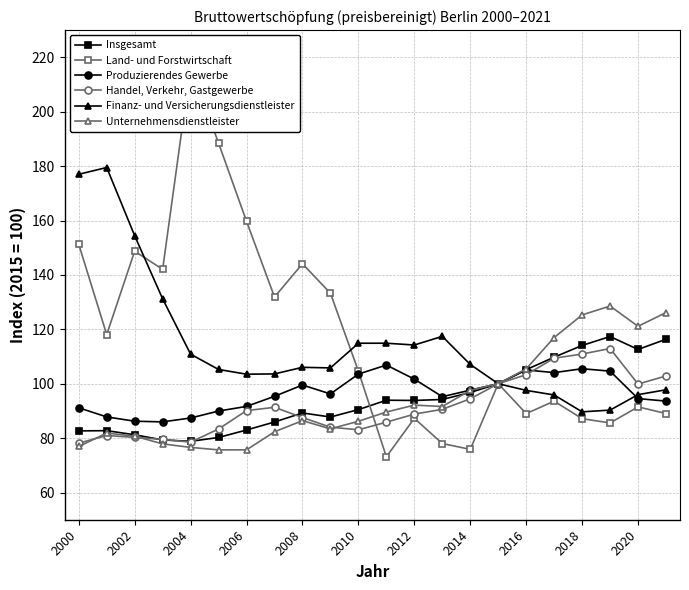

Which series has the widest spread of values?

Land- und Forstwirtschaft